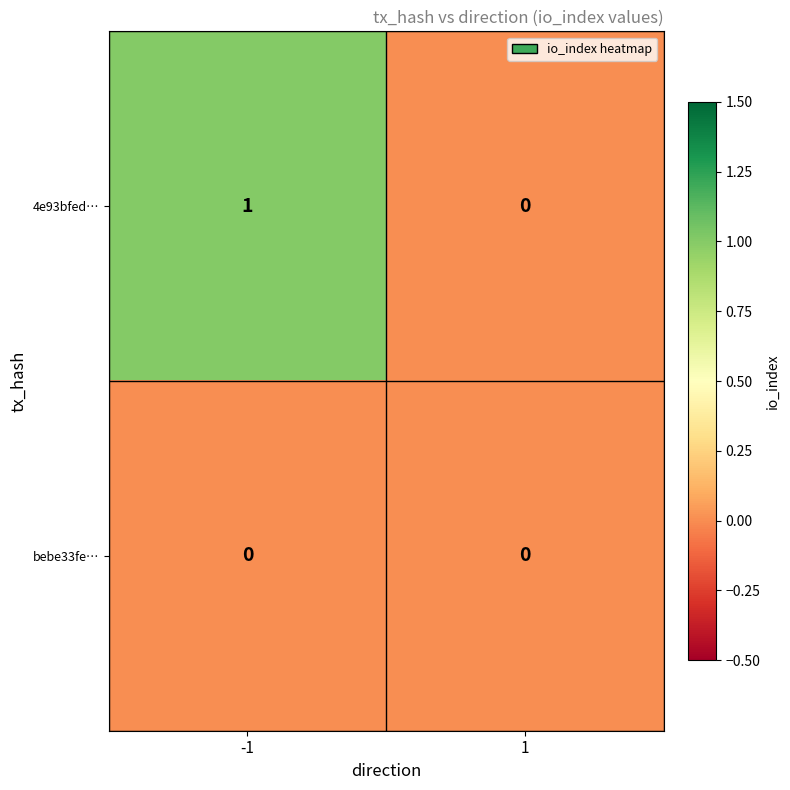

Which series has the widest spread of values?

4e93bfed…